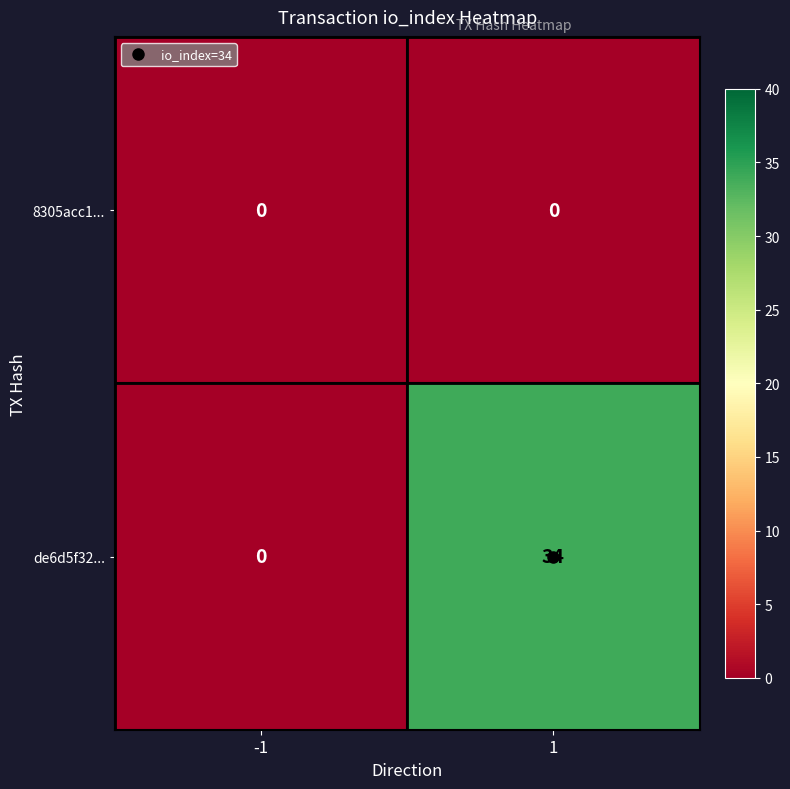

What is the spread (max minus min) of values at 1?

34